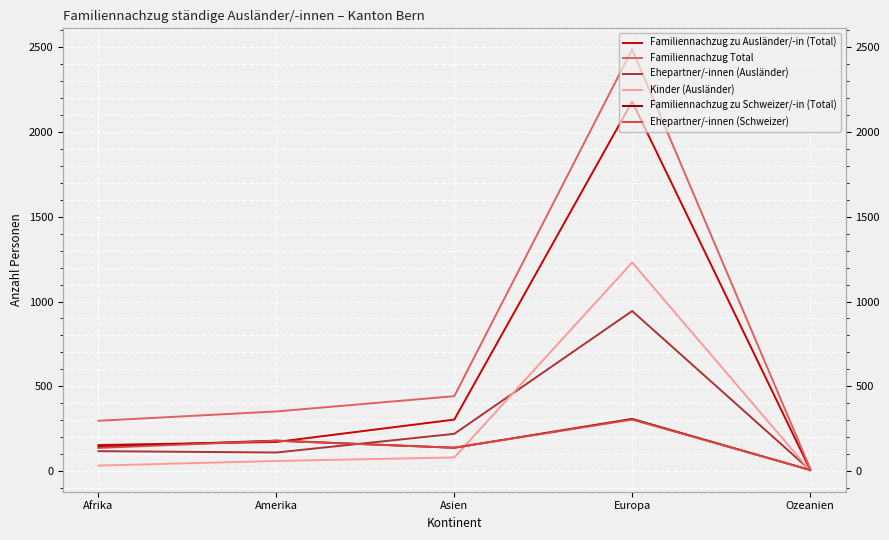

How many data points in Ehepartner/-innen (Schweizer) are above 138?

2